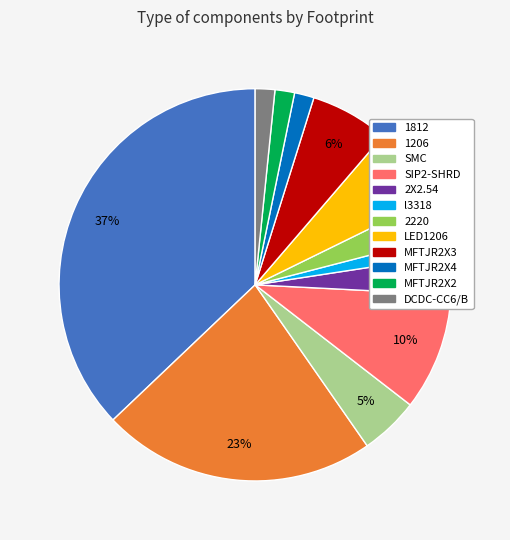

How many segments does this pie chart have?

12